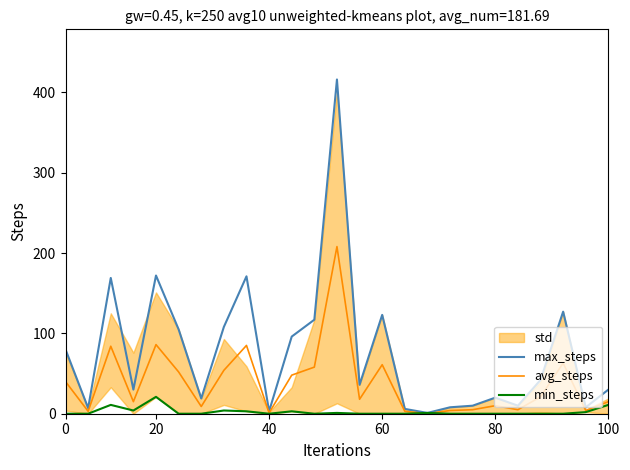

How many lines are shown in the chart?

3